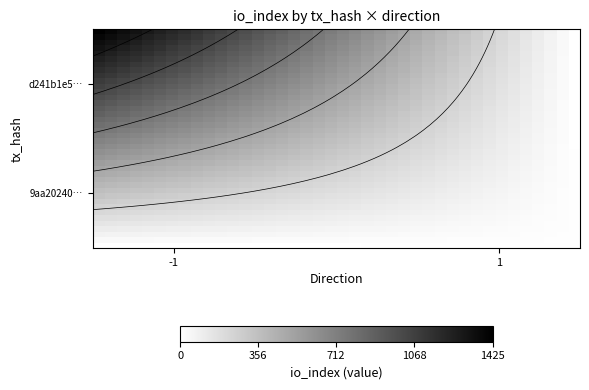

At how many categories does at least one series exceed 740?

19